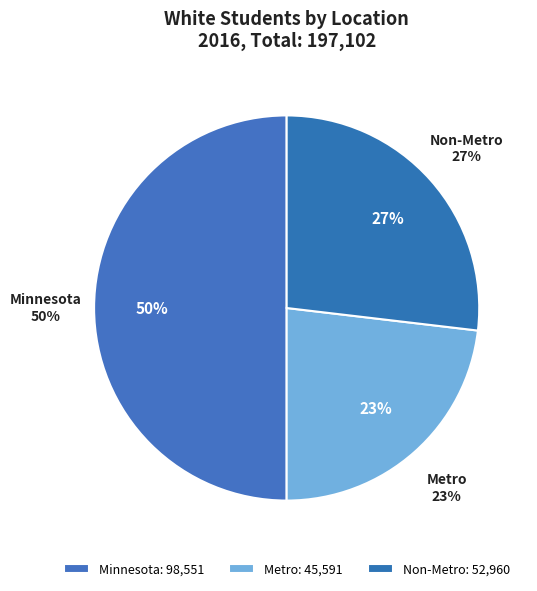

True or false: Minnesota accounts for 57% of the total.

False